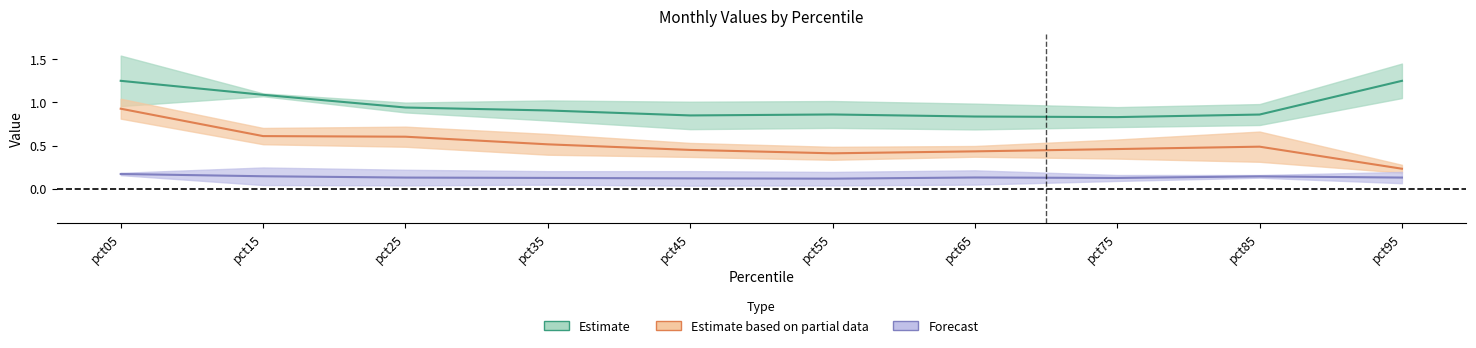

Rank the categories by Mar value from lowest to highest.

pct75, pct85, pct65, pct25, pct45, pct55, pct35, pct15, pct95, pct05